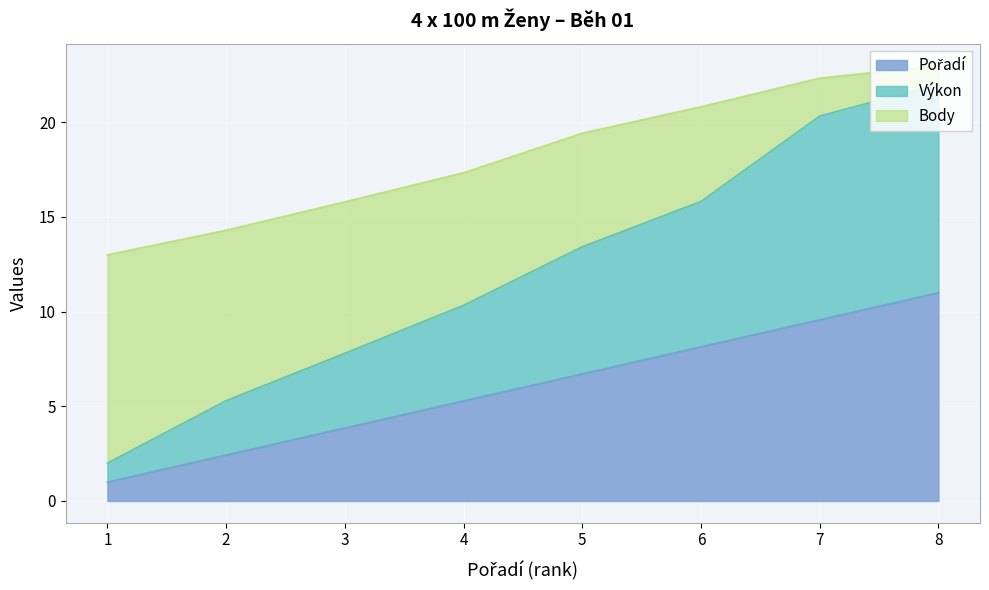

What is the total value across all series at 3?

15.8